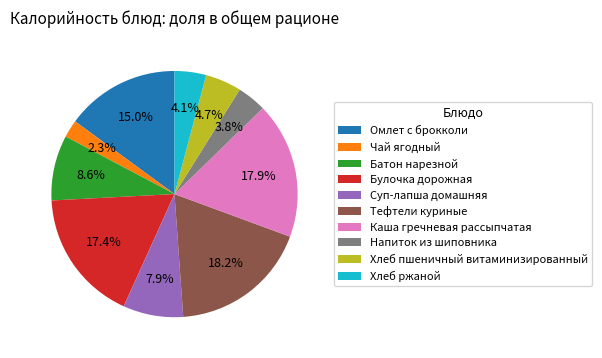

To the nearest percent, what is the average slice percentage?

10%